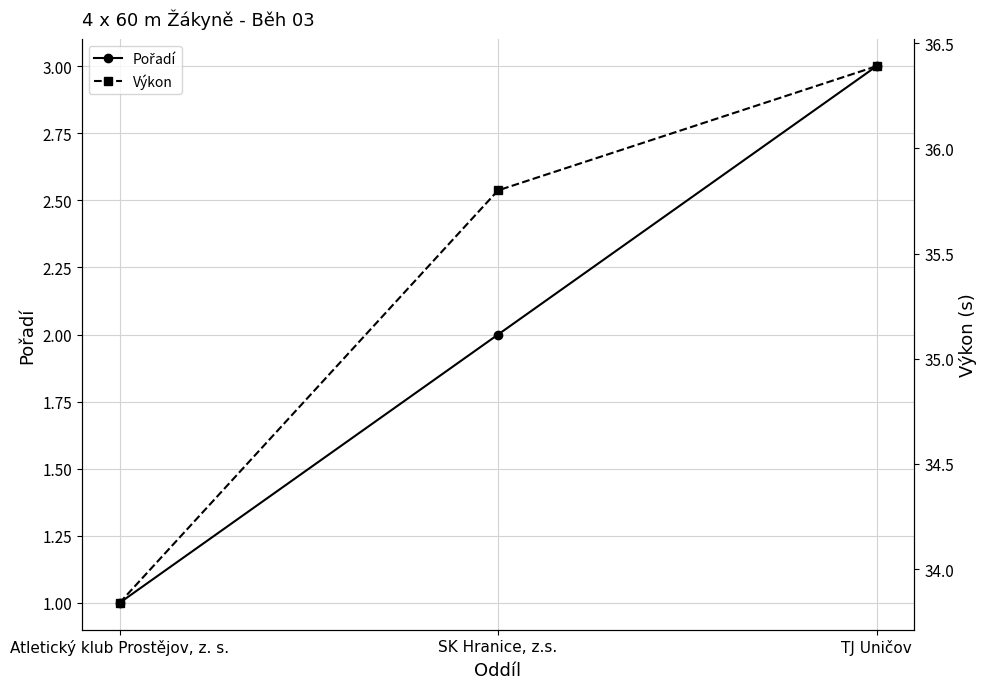

Which series has the largest total across all categories?

Výkon